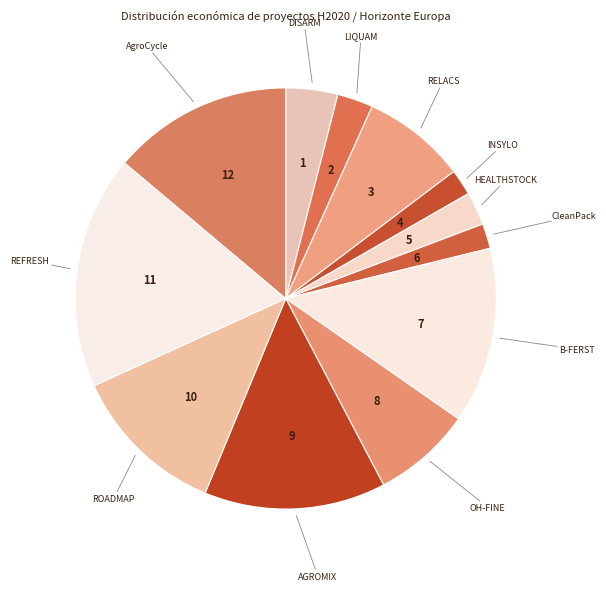

What is the largest slice in the pie chart?

REFRESH